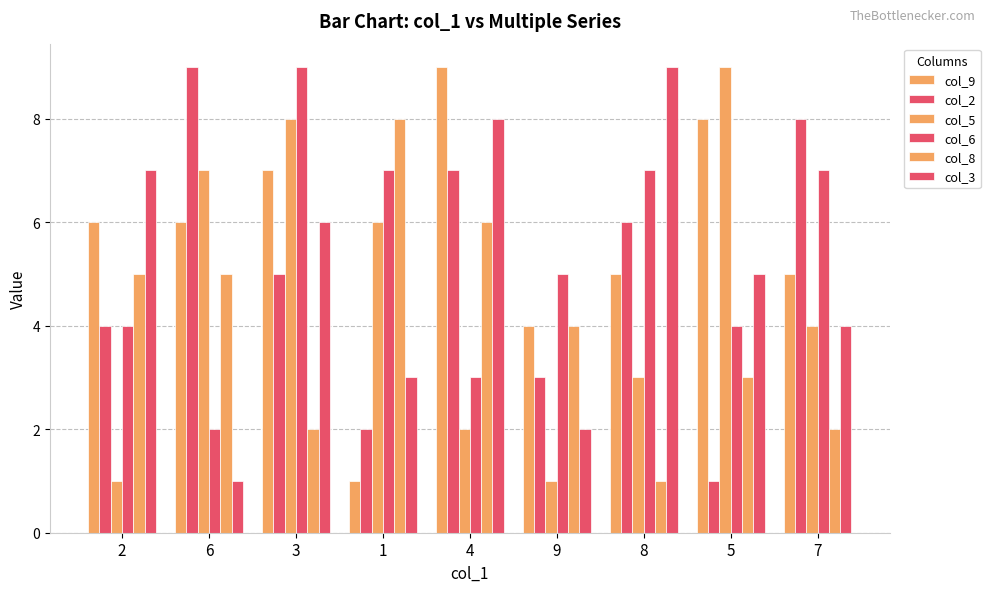

Count the number of categories in the chart.

9